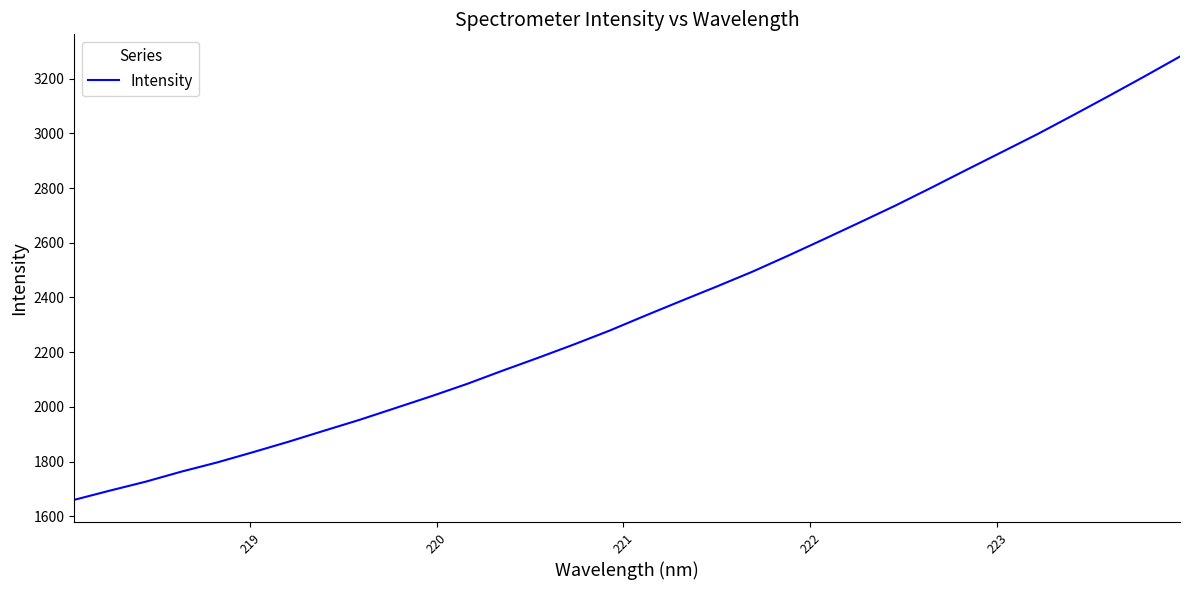

What is the smallest value displayed?

1660.4